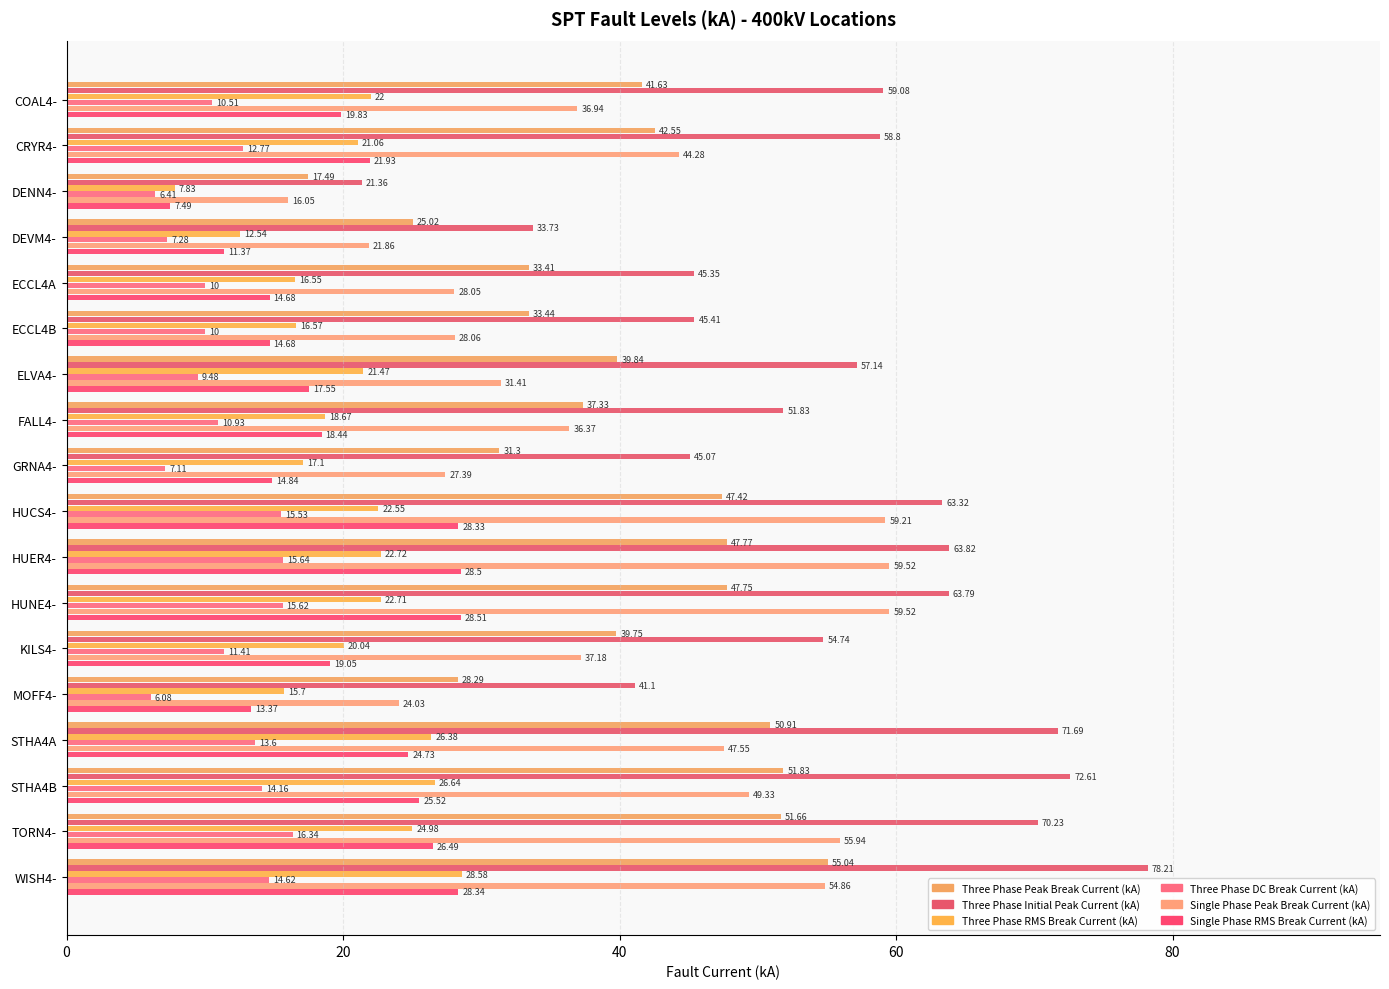

Count the number of categories in the chart.

18